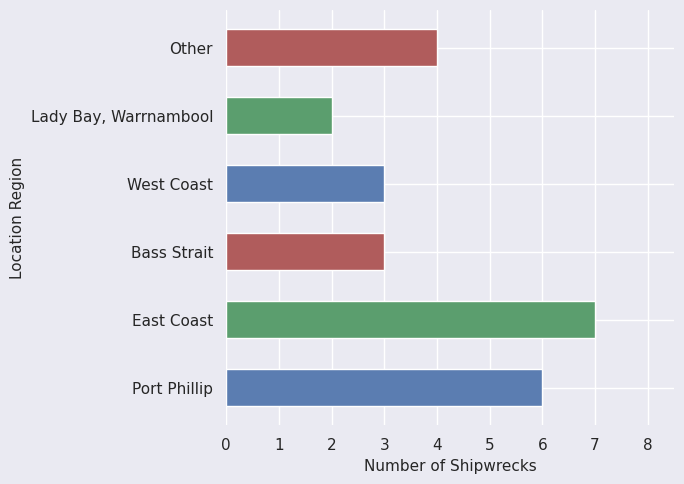

Are the bars horizontal?

Yes